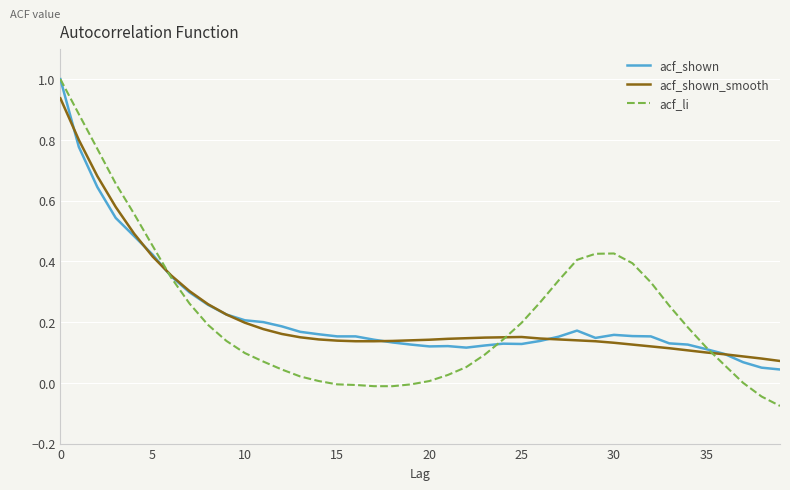

True or false: acf_shown has more than 1 interior local peaks.

True